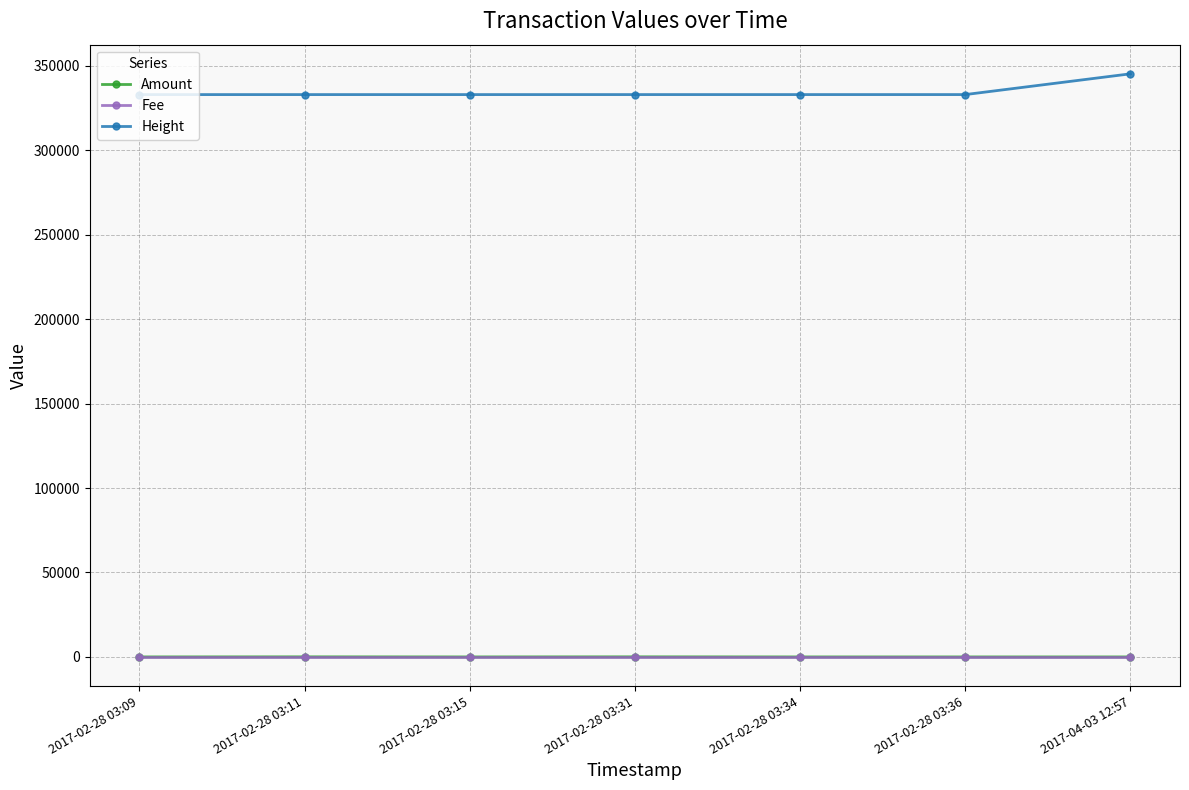

True or false: Fee and Height cross at least once.

False